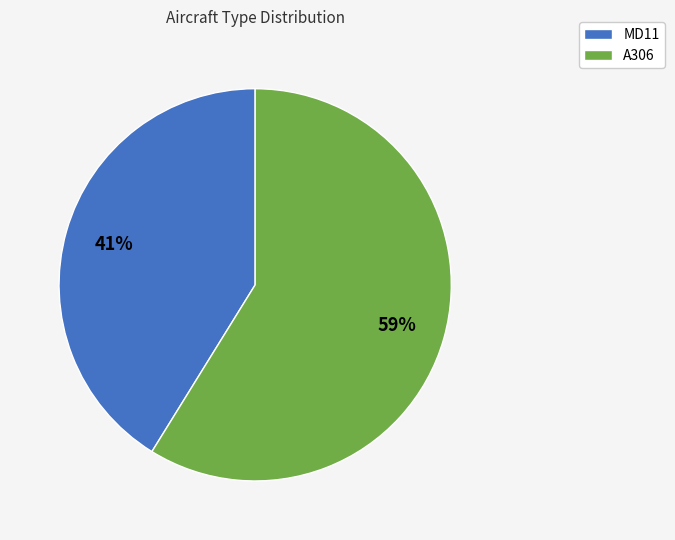

Combined, do MD11 and A306 account for over 50%?

Yes